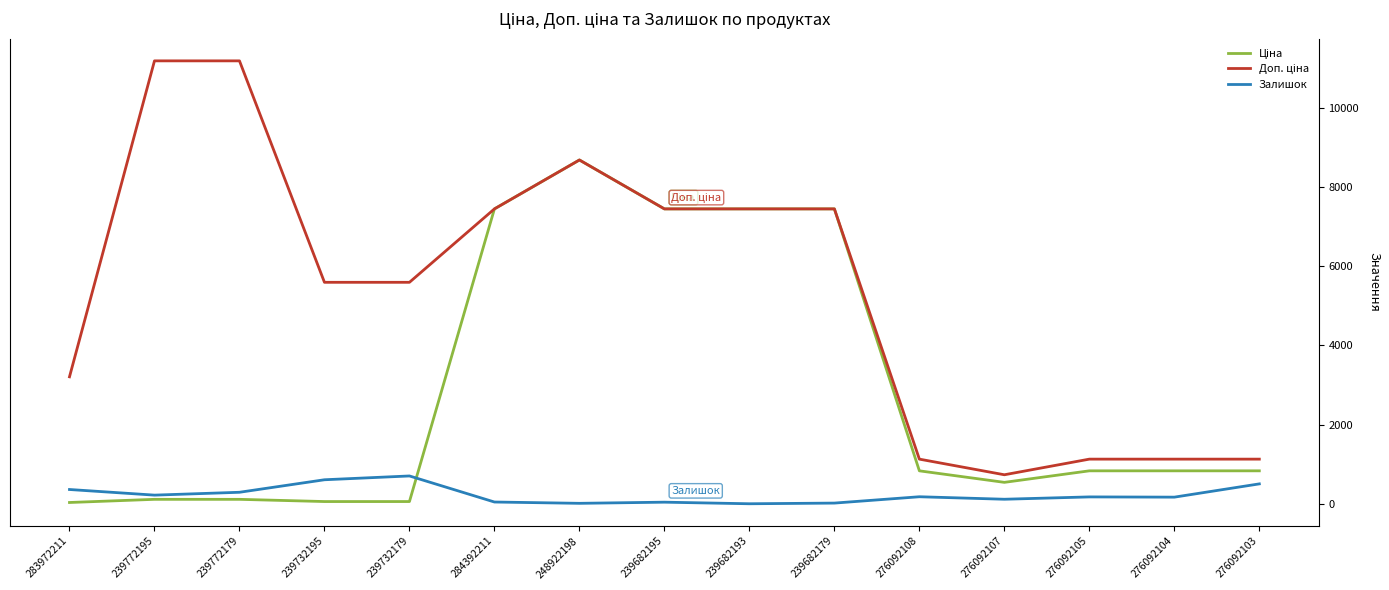

What is the total value across all series at 239682193?

14889.2